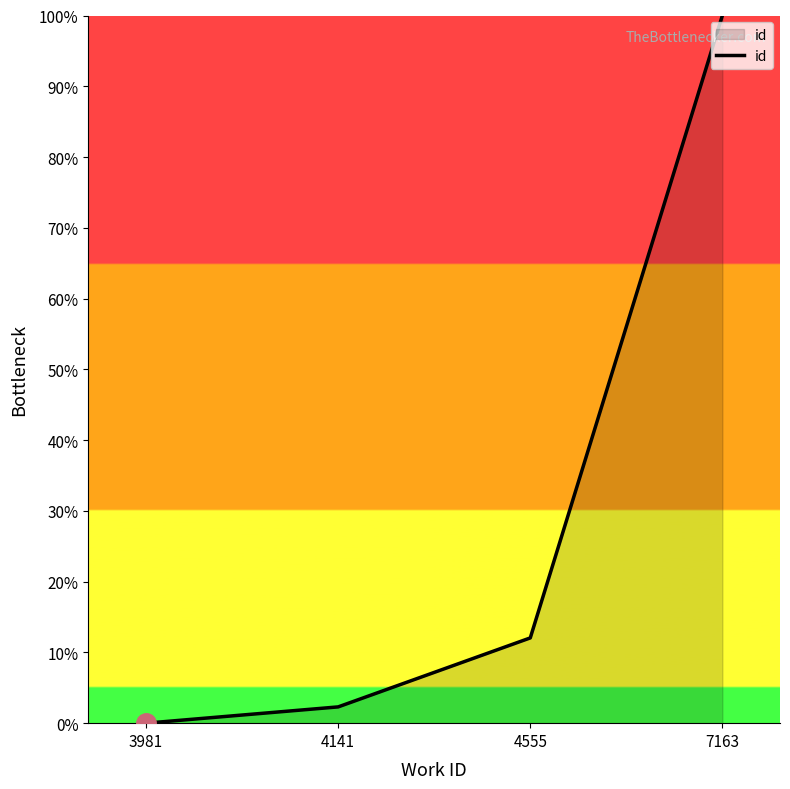

The chart shows a value of 100.0 at 7163. True or false?

True